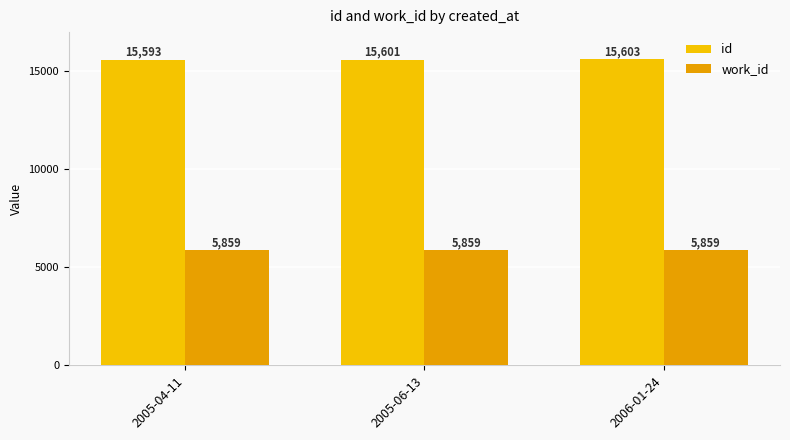

At how many categories does at least one series exceed 6578?

3